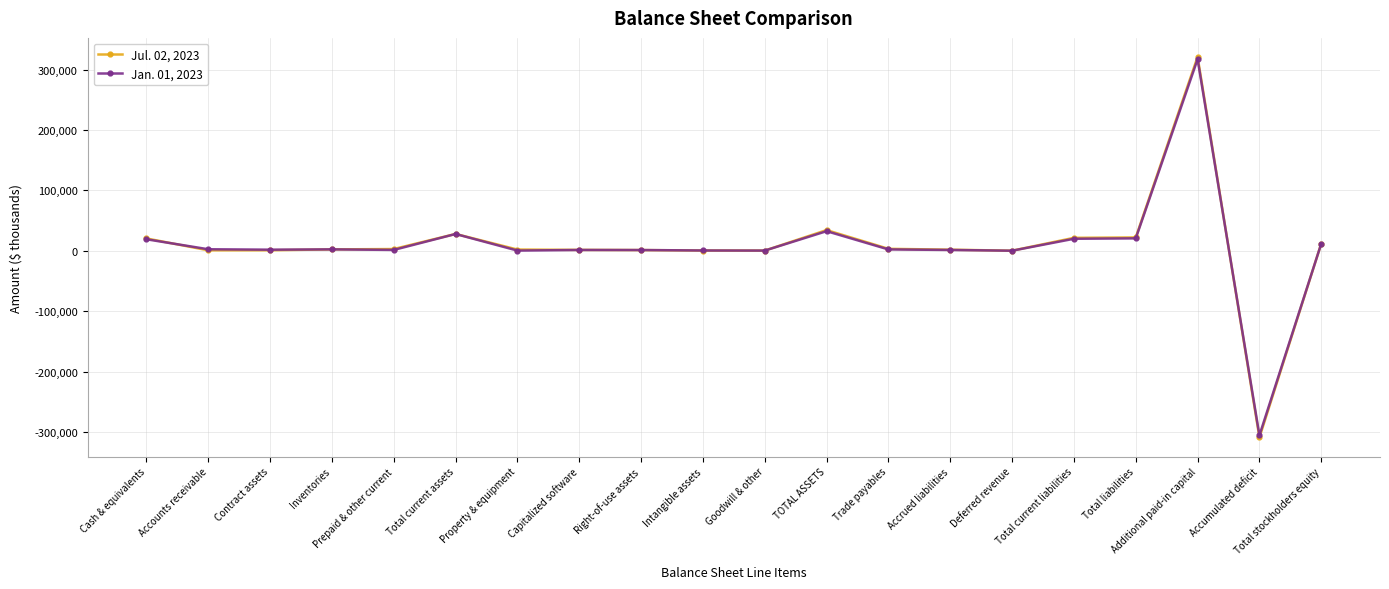

What is the label of the 19th point from the left?

Accumulated deficit